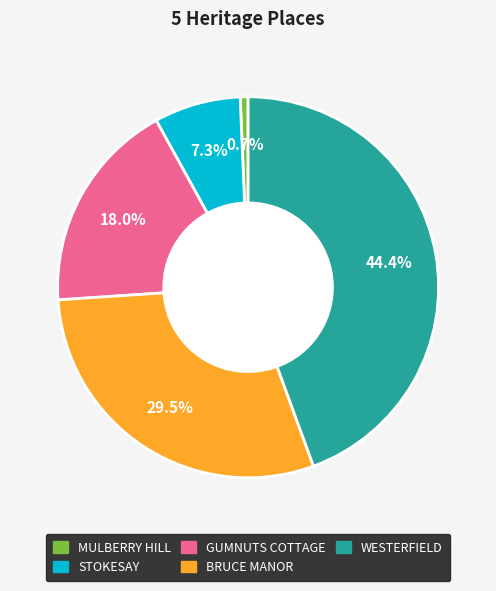

What is the largest slice in the pie chart?

WESTERFIELD